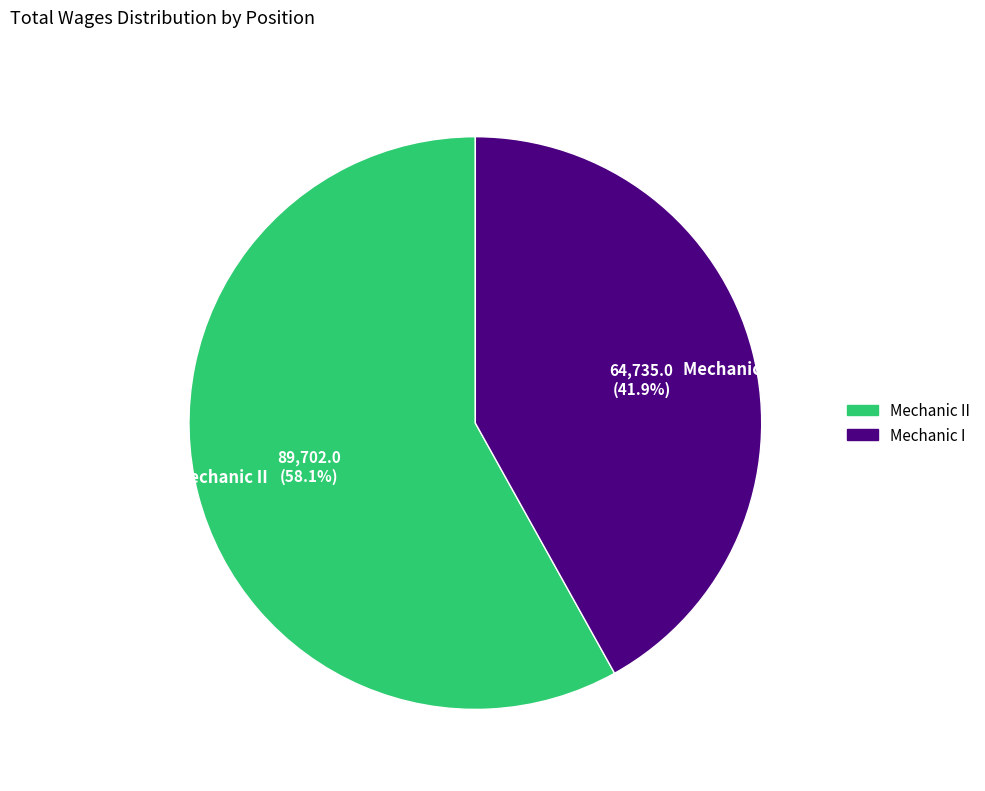

What is the smallest slice in the pie chart?

Mechanic I